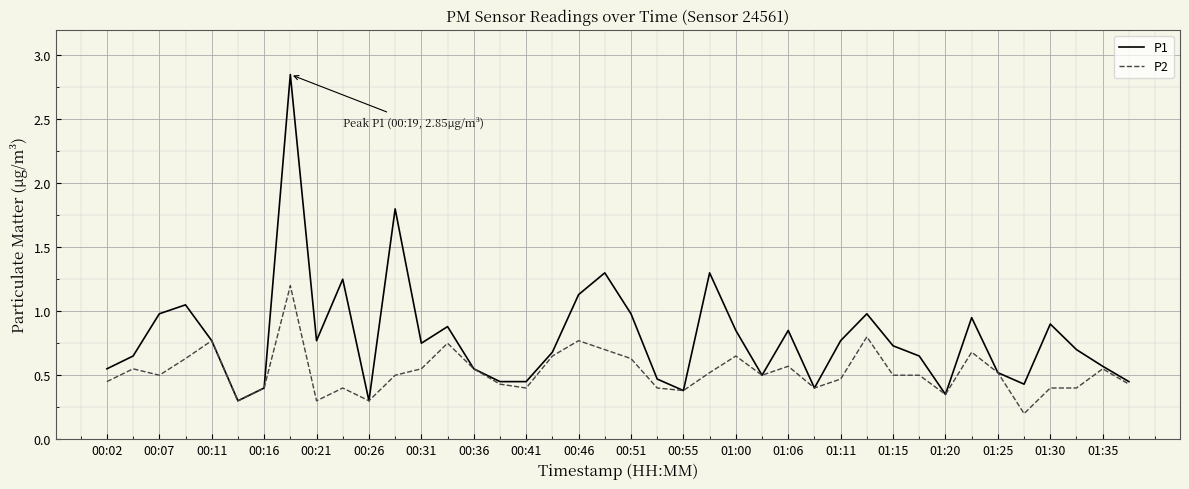

What is the difference between the maximum and minimum values in the P2 series?

1.0